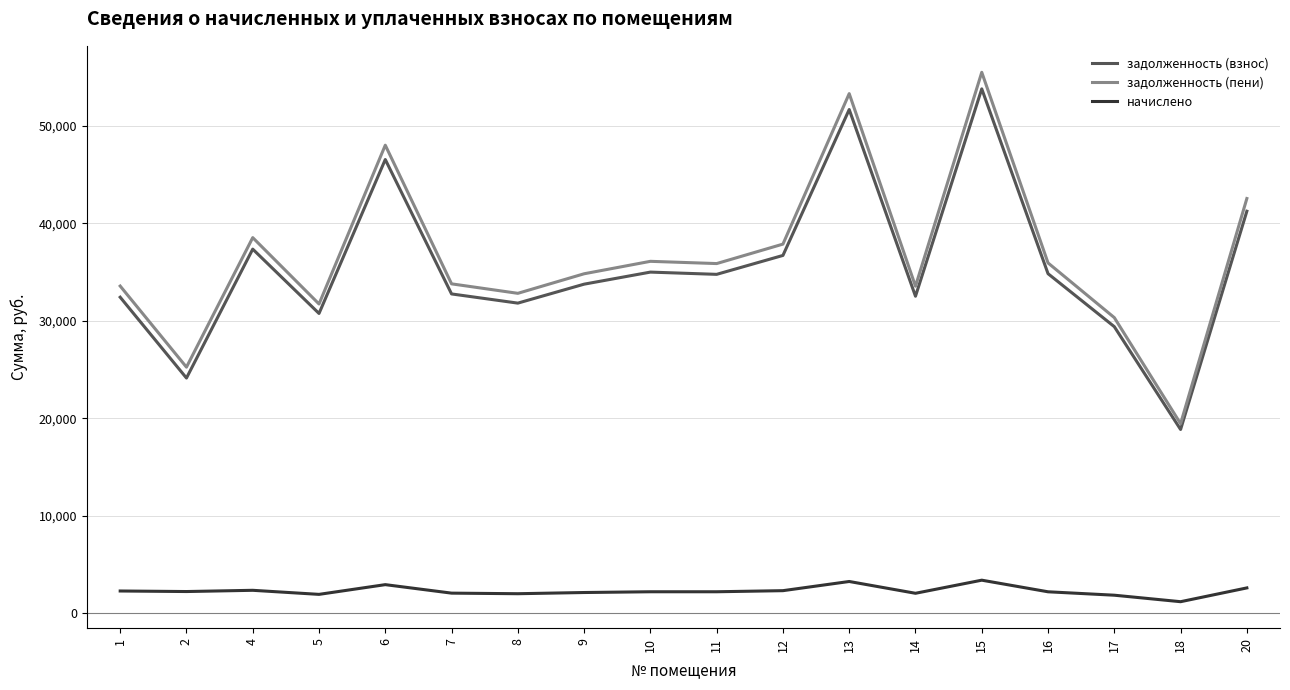

Which series changed the most between 13 and 18?

задолженность (пени)